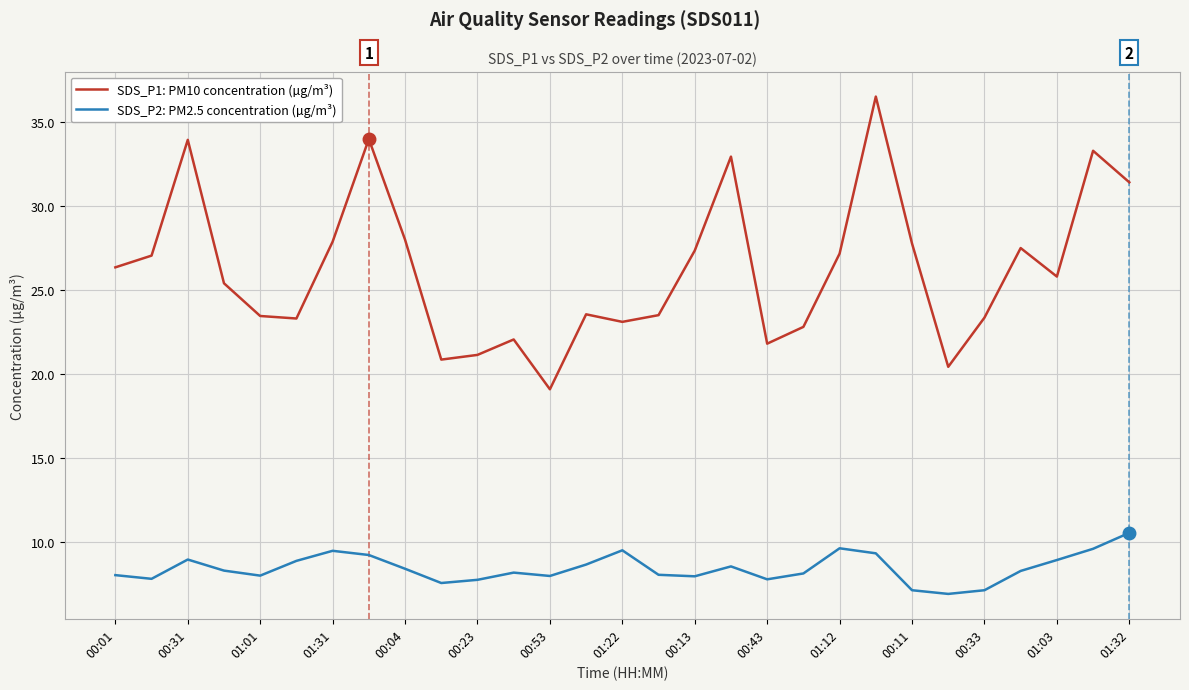

What is the greatest value displayed?

36.5